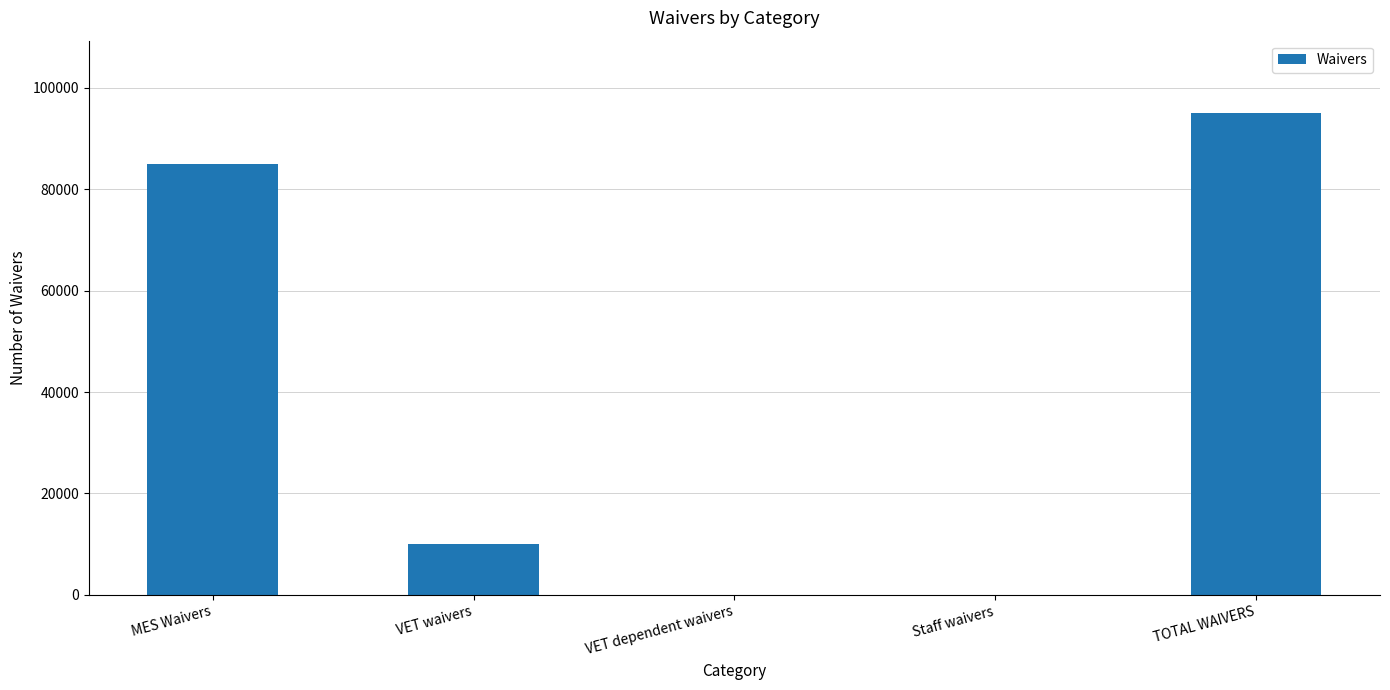

What is the change in value from MES Waivers to VET dependent waivers?

-85000